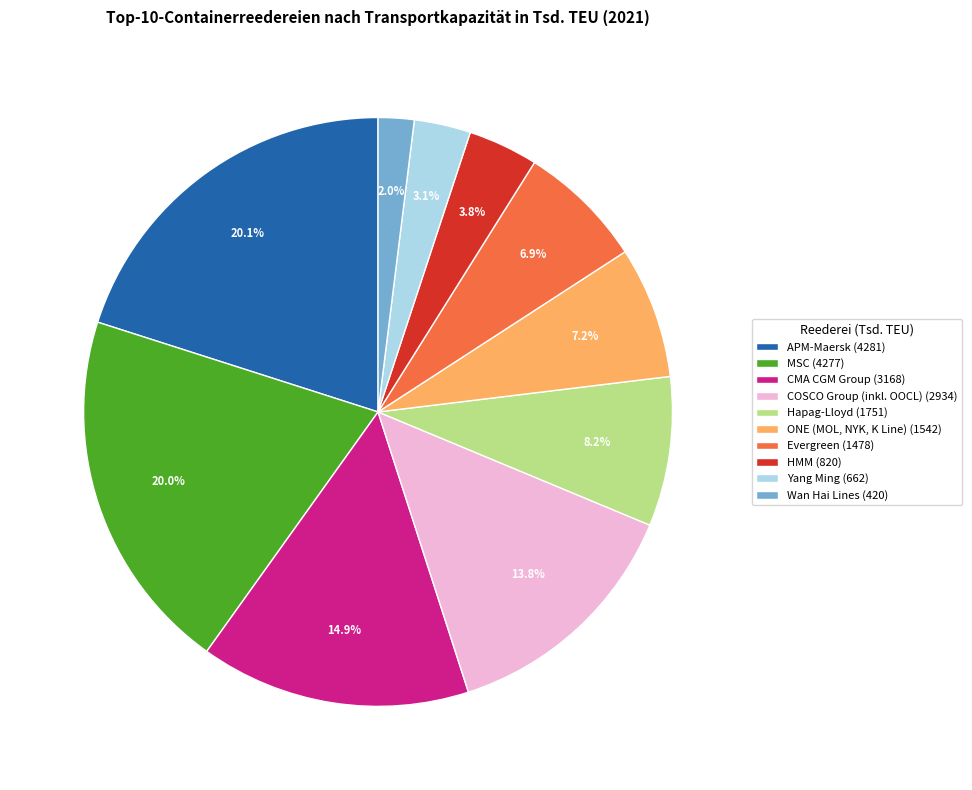

Approximately how many times larger is the value at Evergreen (1478) compared to Wan Hai Lines (420)?

3.5